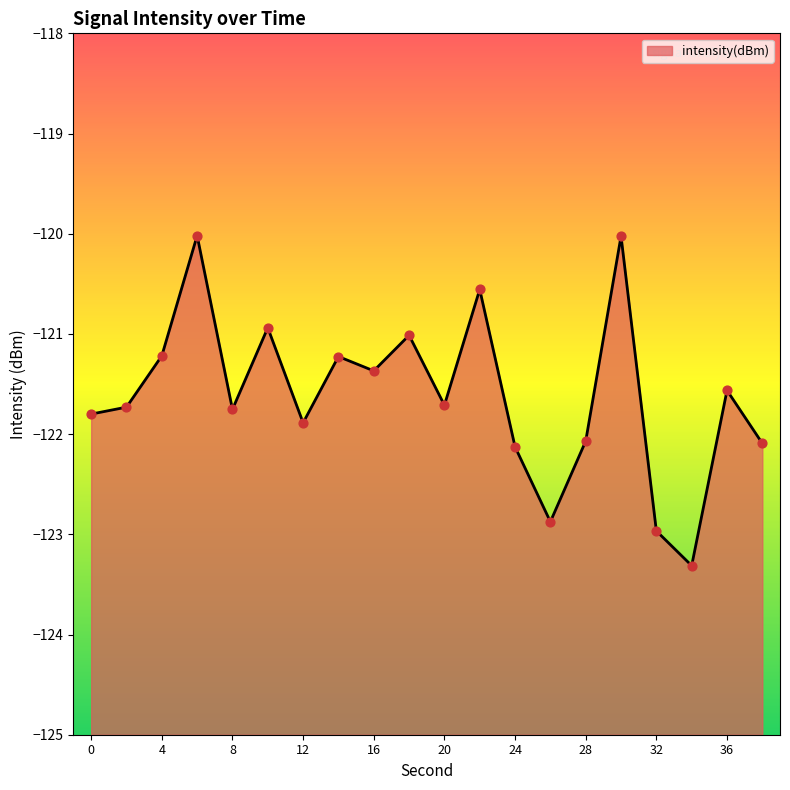

Which has a higher value, 2 or 32?

2